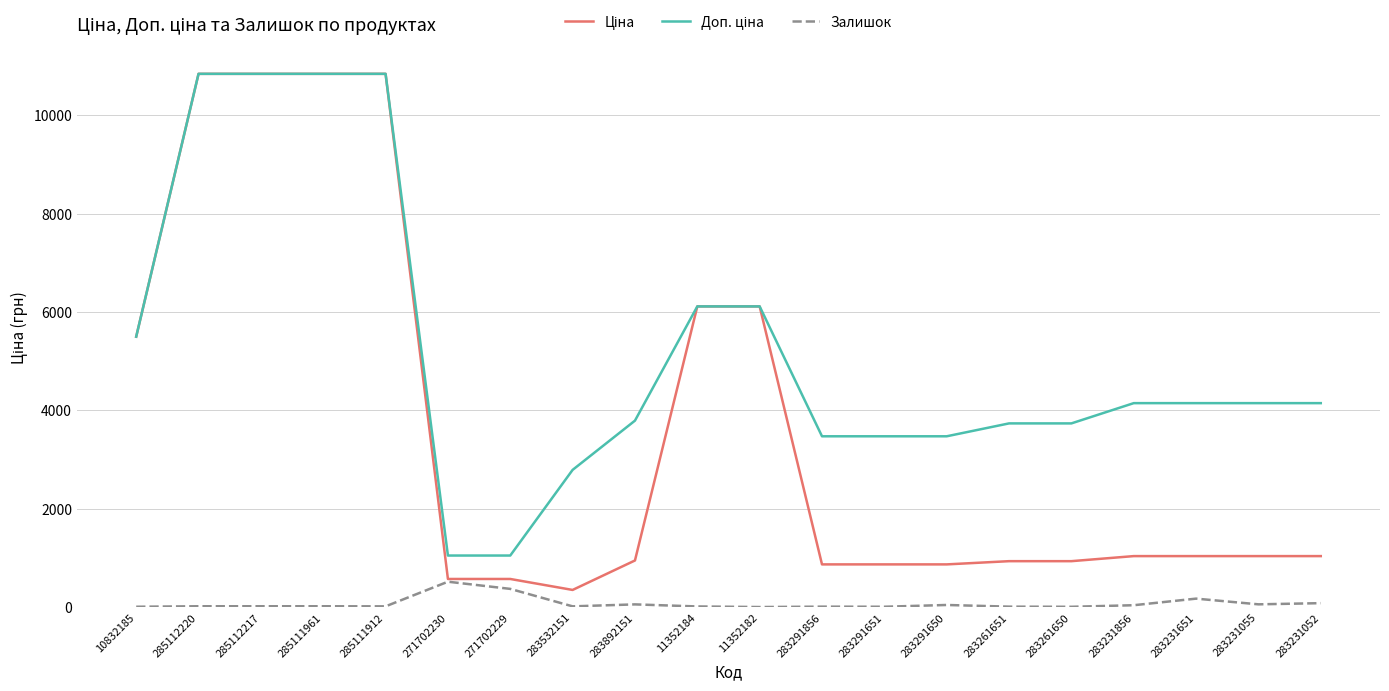

Which series has the widest spread of values?

Ціна